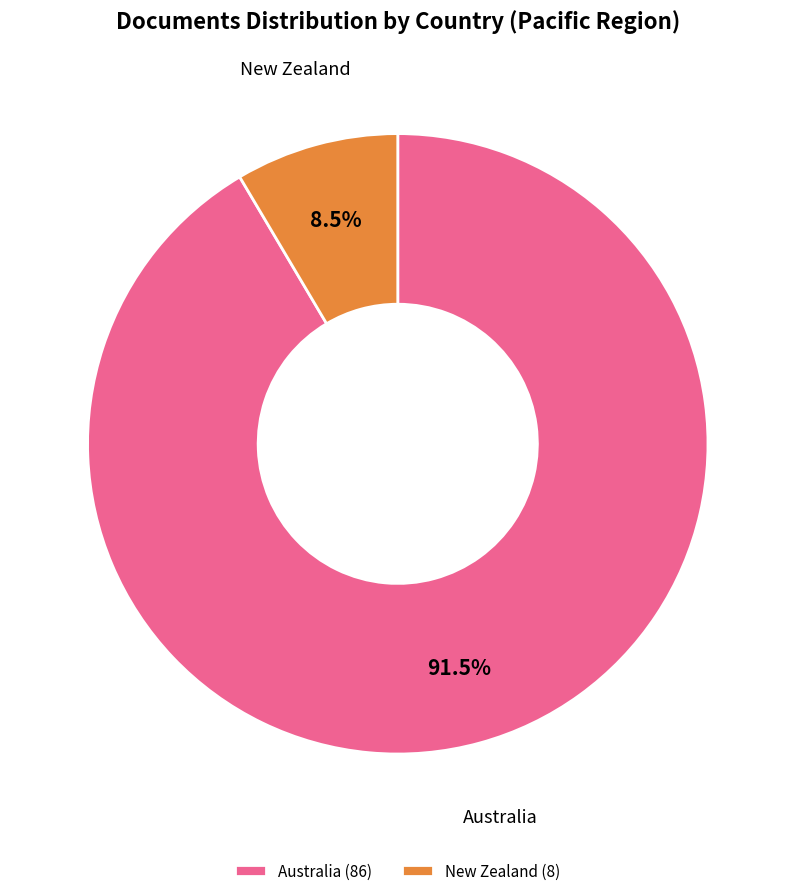

Approximately how many times larger is the value at New Zealand compared to Australia?

0.1